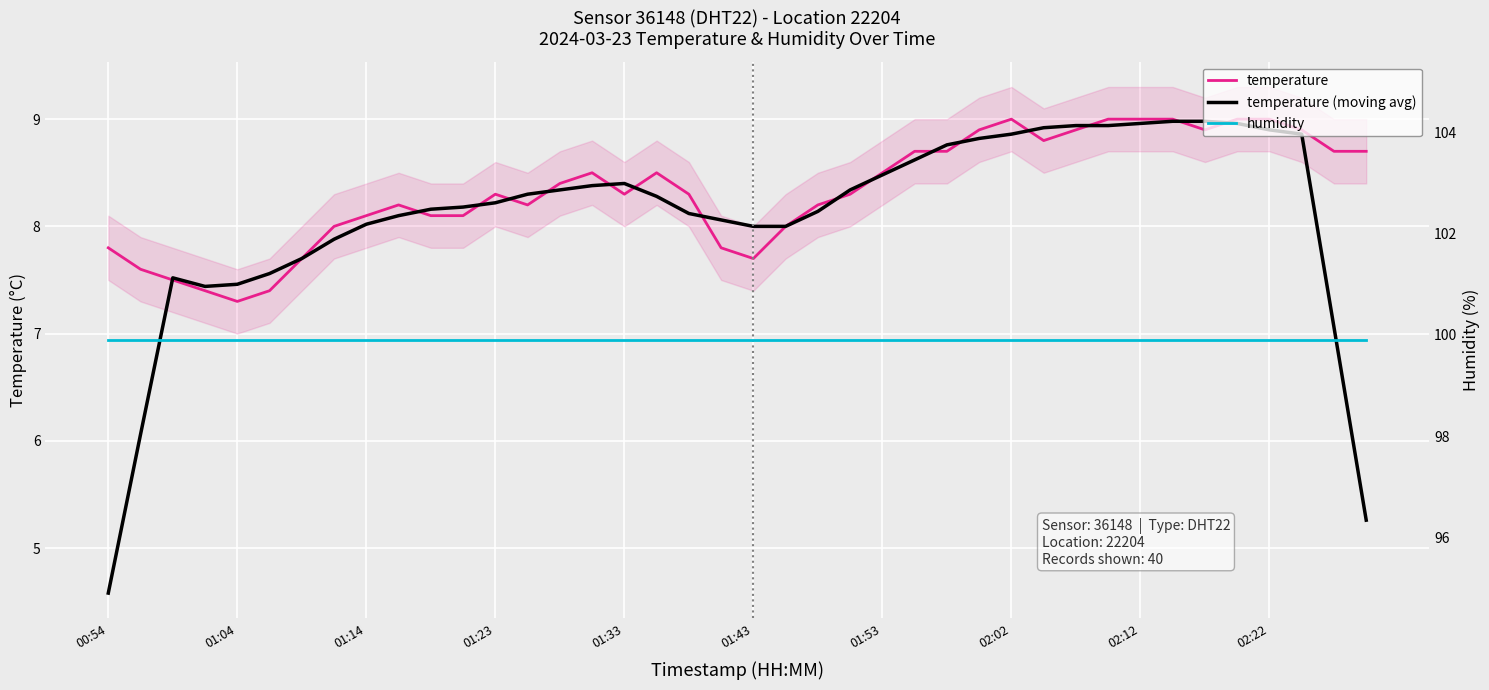

The humidity series shows 136.4 at 27. True or false?

False